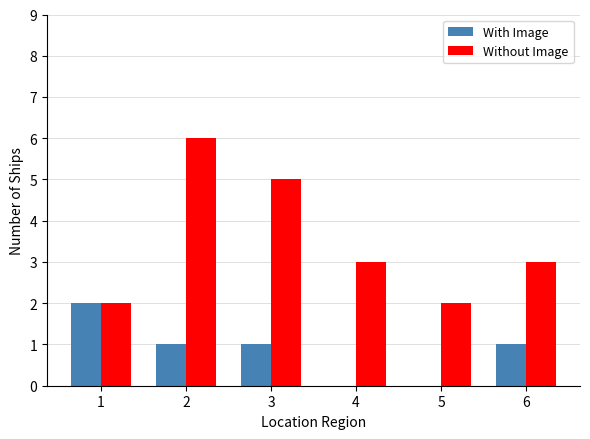

Reading left to right, extract all data points from this chart.

With Image: 1=2	2=1	3=1	4=0	5=0	6=1
Without Image: 1=2	2=6	3=5	4=3	5=2	6=3